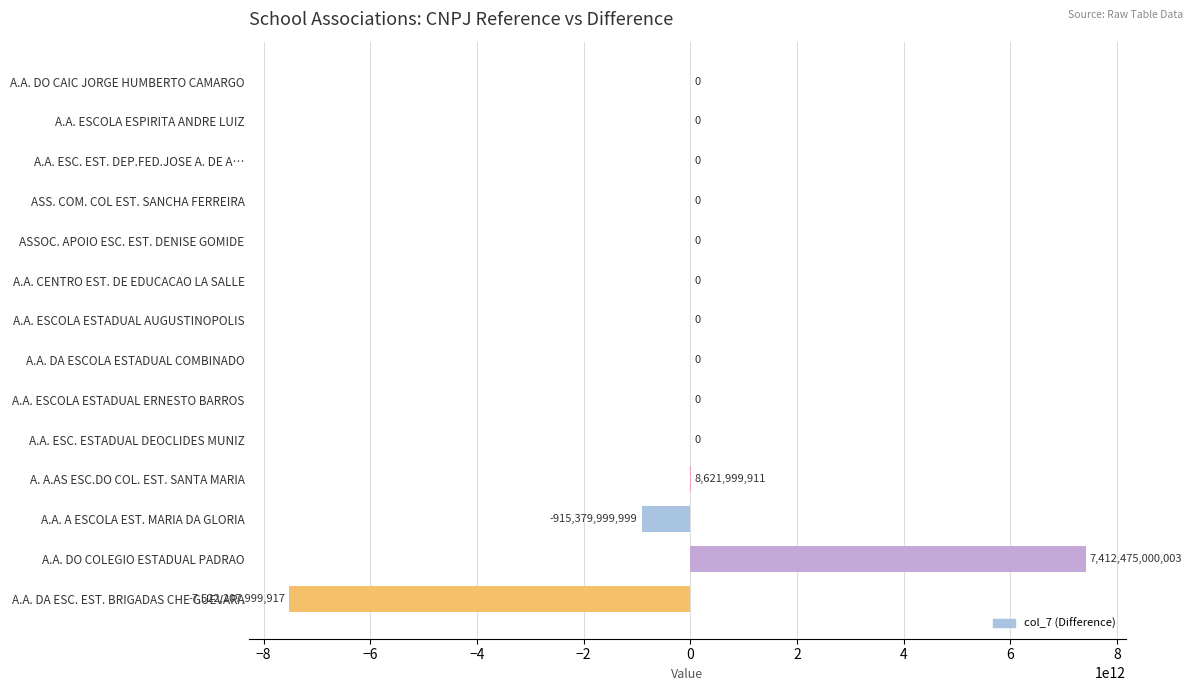

Between A.A. DA ESC. EST. BRIGADAS CHE GUEVARA and A.A. DO CAIC JORGE HUMBERTO CAMARGO, which is larger?

A.A. DO CAIC JORGE HUMBERTO CAMARGO